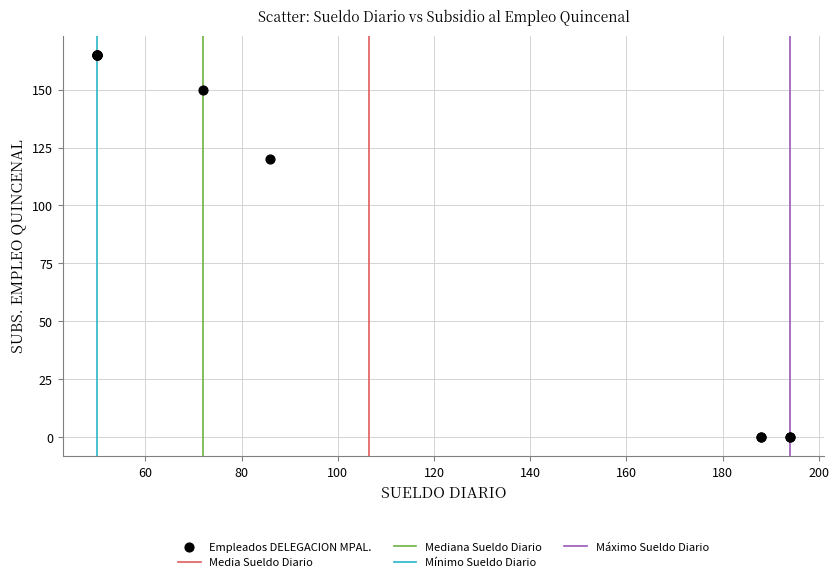

What Y value in the scatter plot is closest to 82?

120